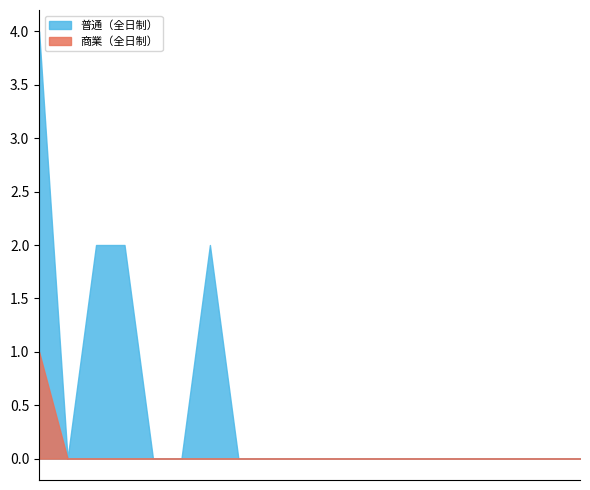

Does the chart have visible grid lines?

No